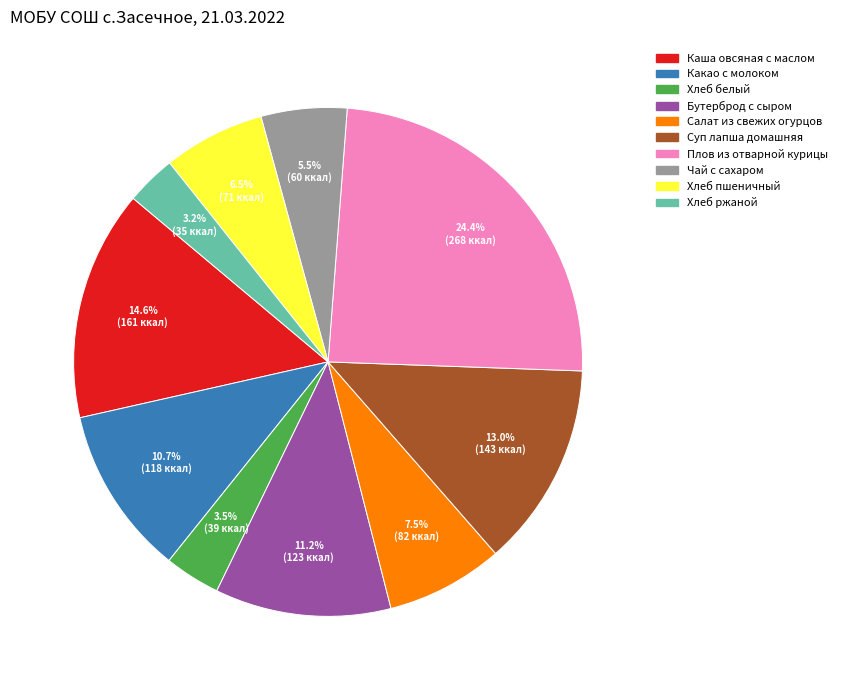

The Суп лапша домашняя slice represents 25% of the pie. True or false?

False